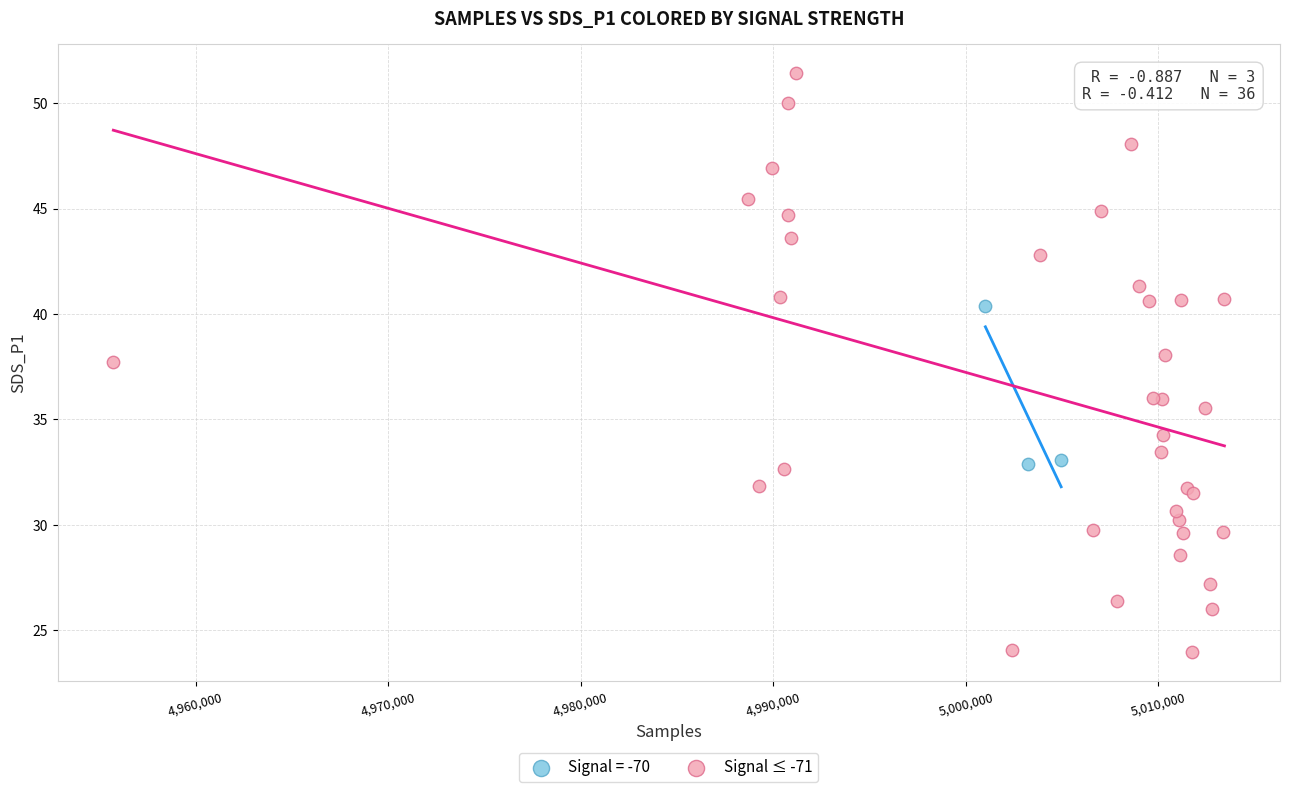

Which series contains the lowest Y value?

Signal ≤ -71